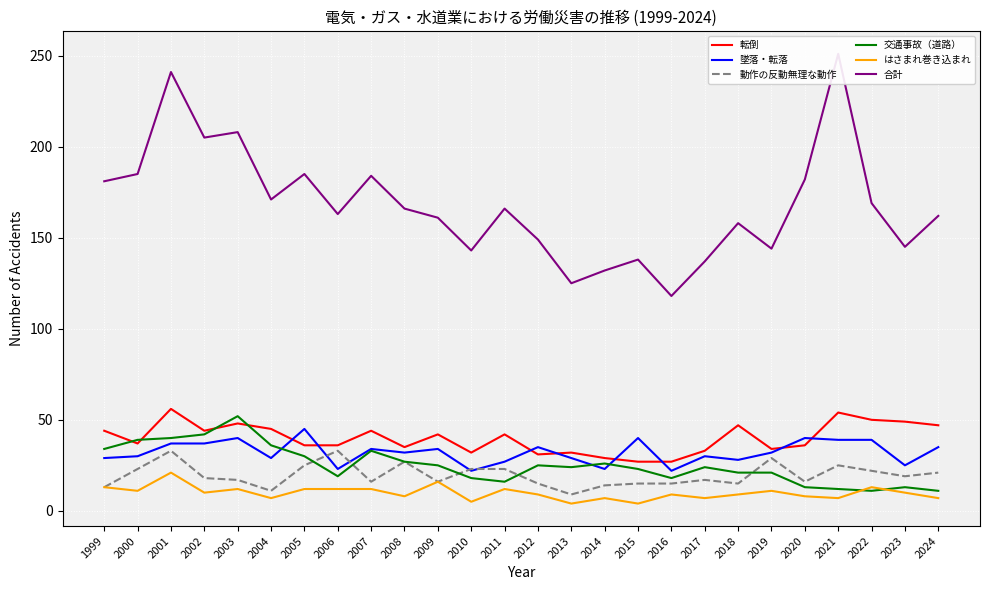

What are all the series names shown in the legend?

転倒, 墜落・転落, 動作の反動無理な動作, 交通事故（道路）, はさまれ巻き込まれ, 合計